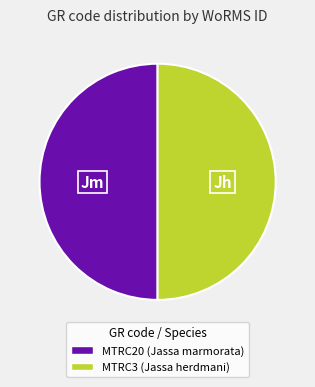

Do MTRC3 and MTRC20 together represent more than half of the pie?

Yes